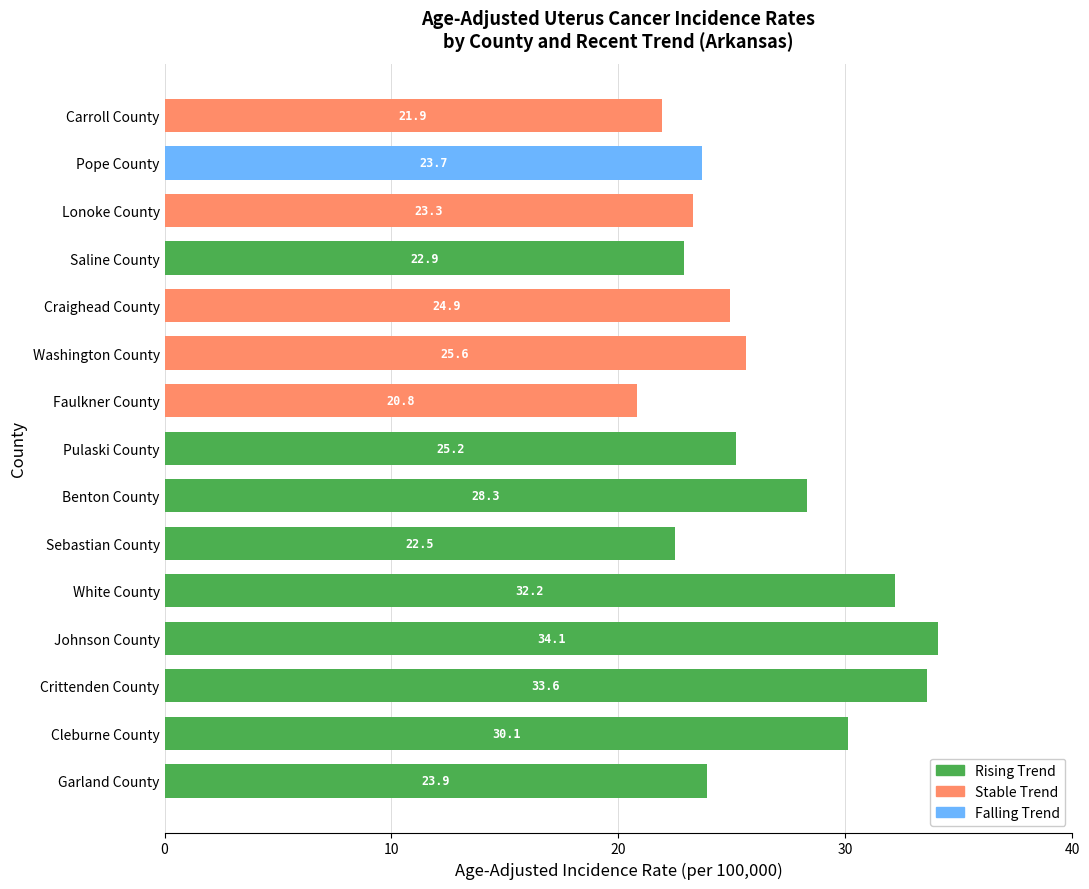

True or false: Rising Trend has a value of 38.7 at Pulaski County.

False